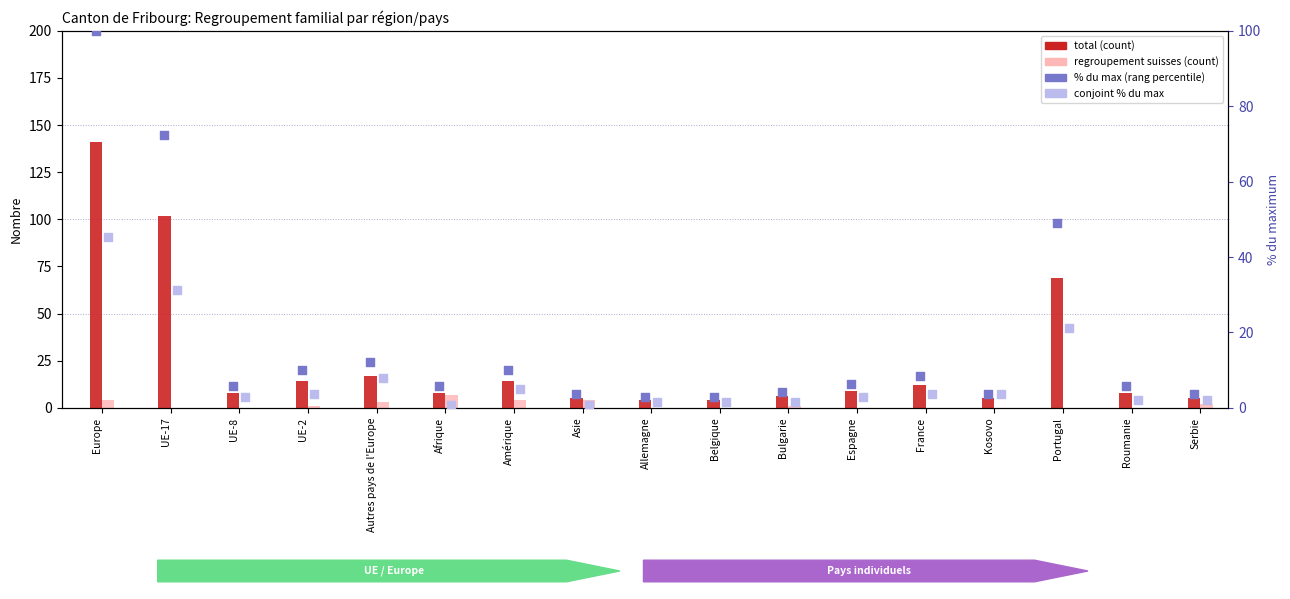

Which series has the largest Y range (max minus min)?

total (count)